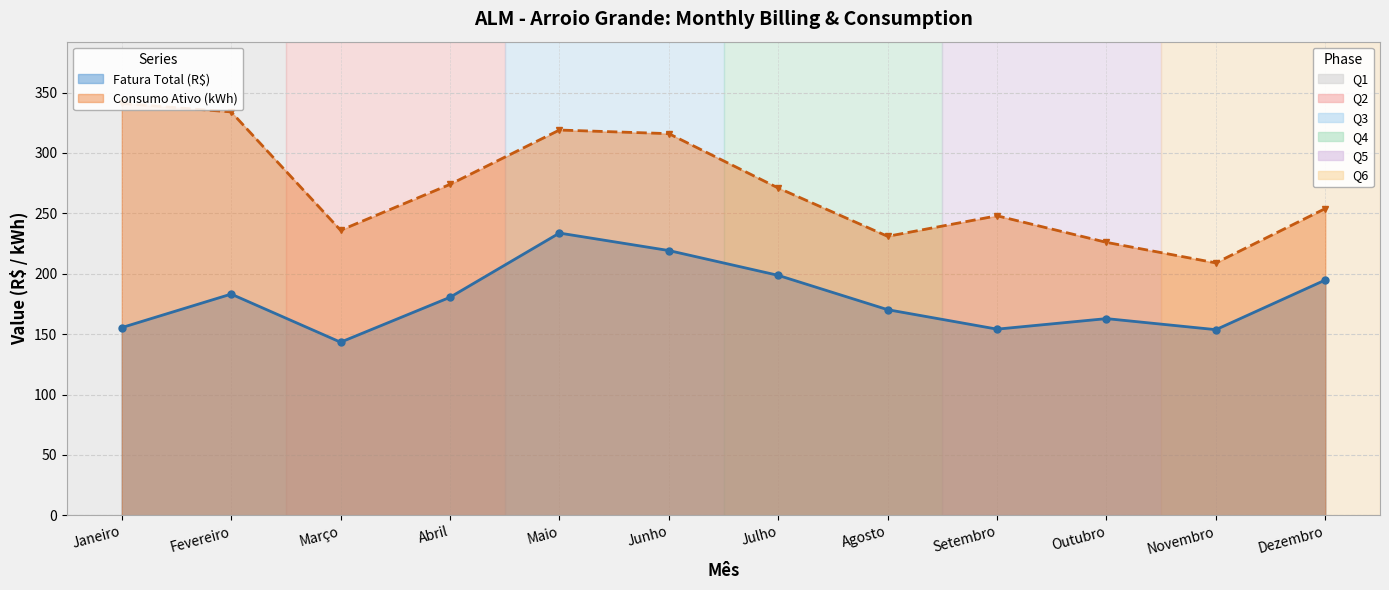

How many lines are shown in the chart?

2